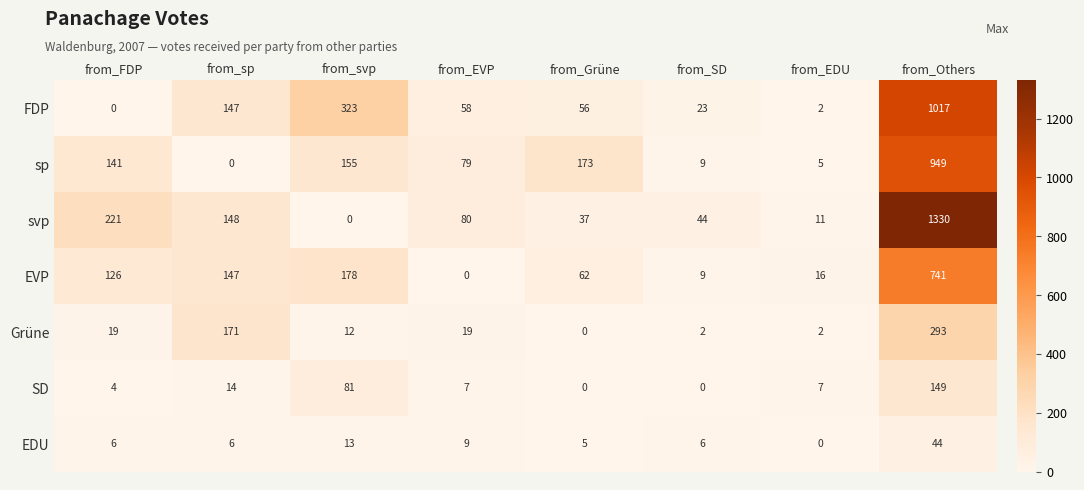

Rank the series by their maximum value, from highest to lowest.

svp, FDP, sp, EVP, Grüne, SD, EDU